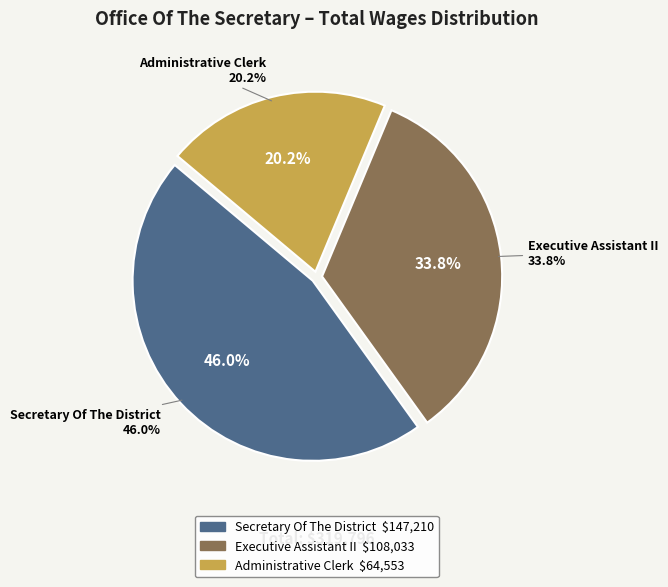

Do Administrative Clerk and Executive Assistant II together represent more than half of the pie?

Yes